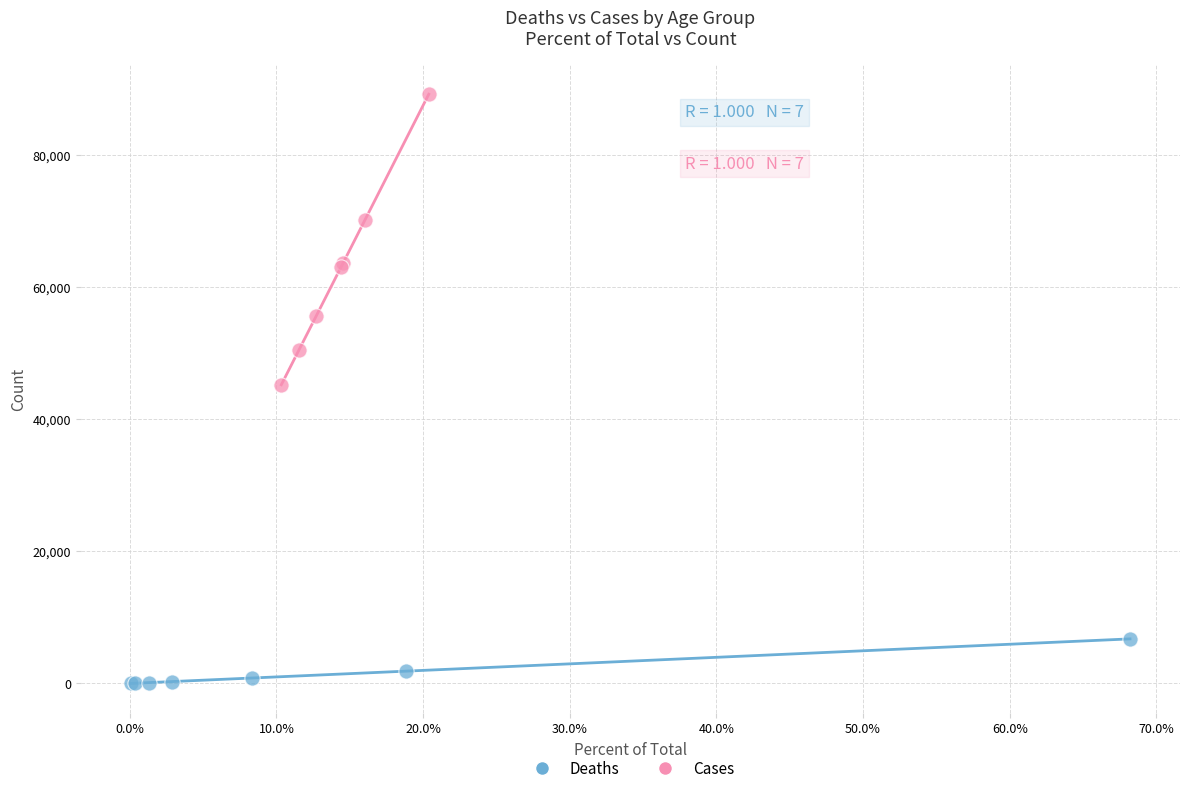

Which series has the widest spread of Y values?

Cases